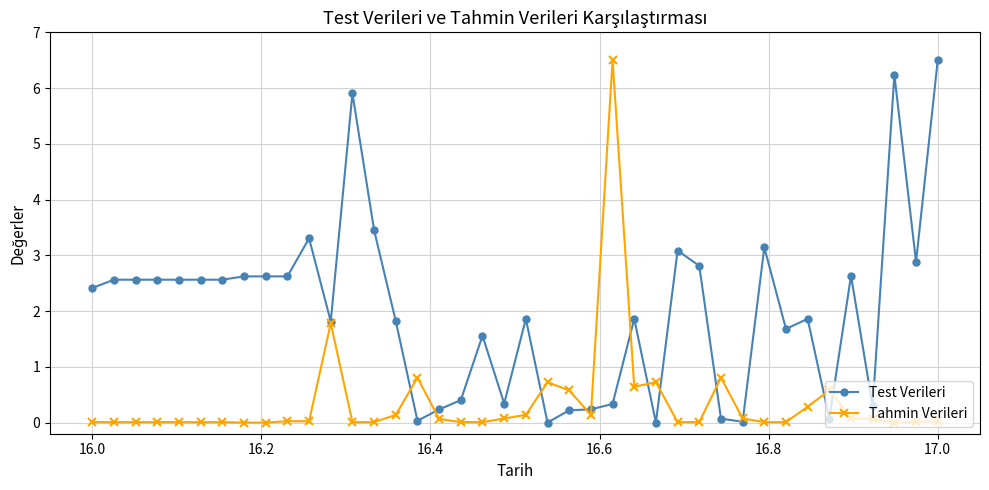

Which series has the largest total across all categories?

Test Verileri